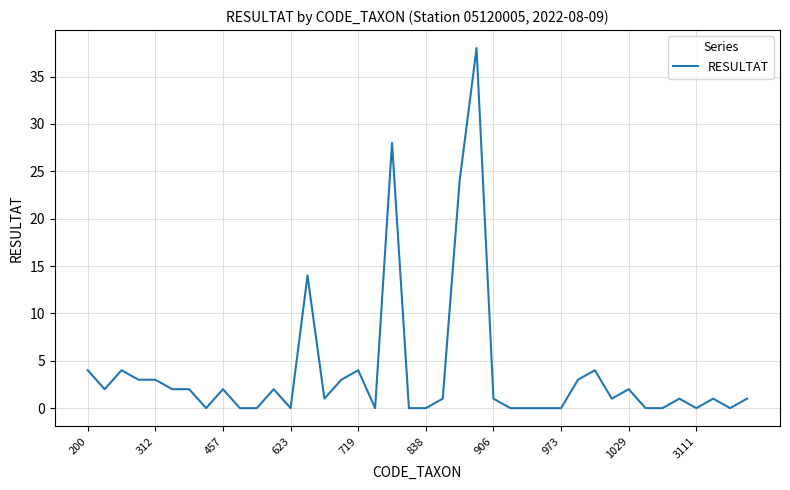

What is the maximum value shown in the chart?

38